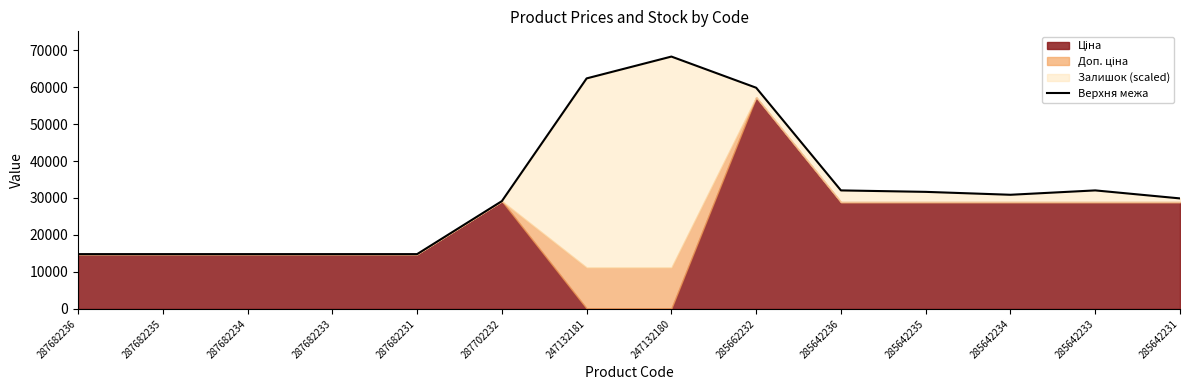

Does the chart display data point markers on the line(s)?

No